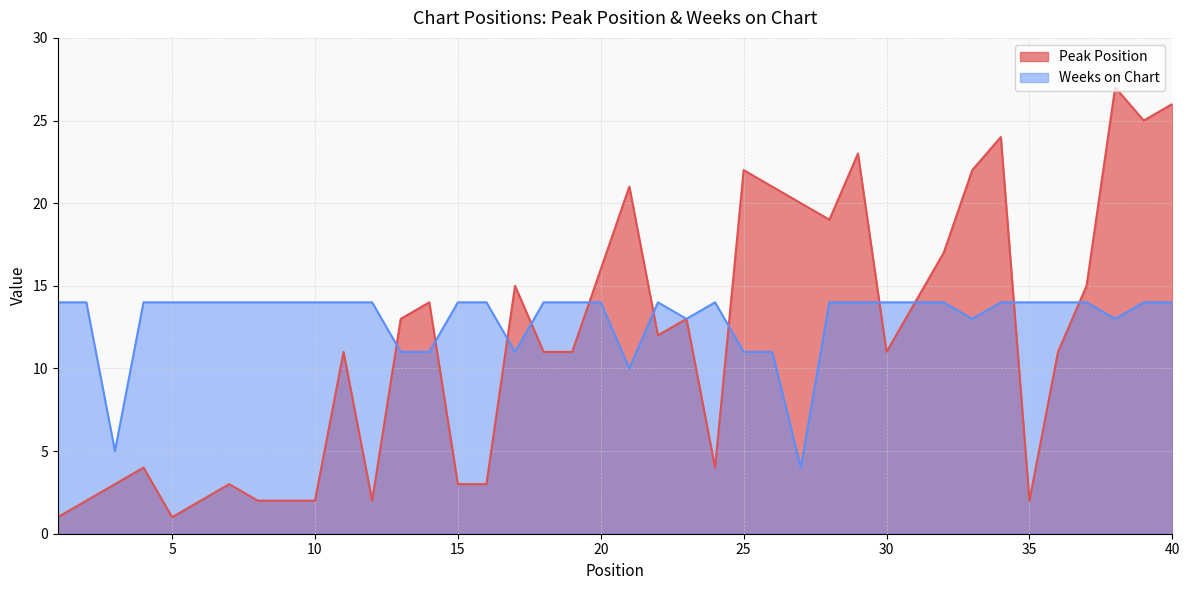

What is the maximum value shown in the chart?

27